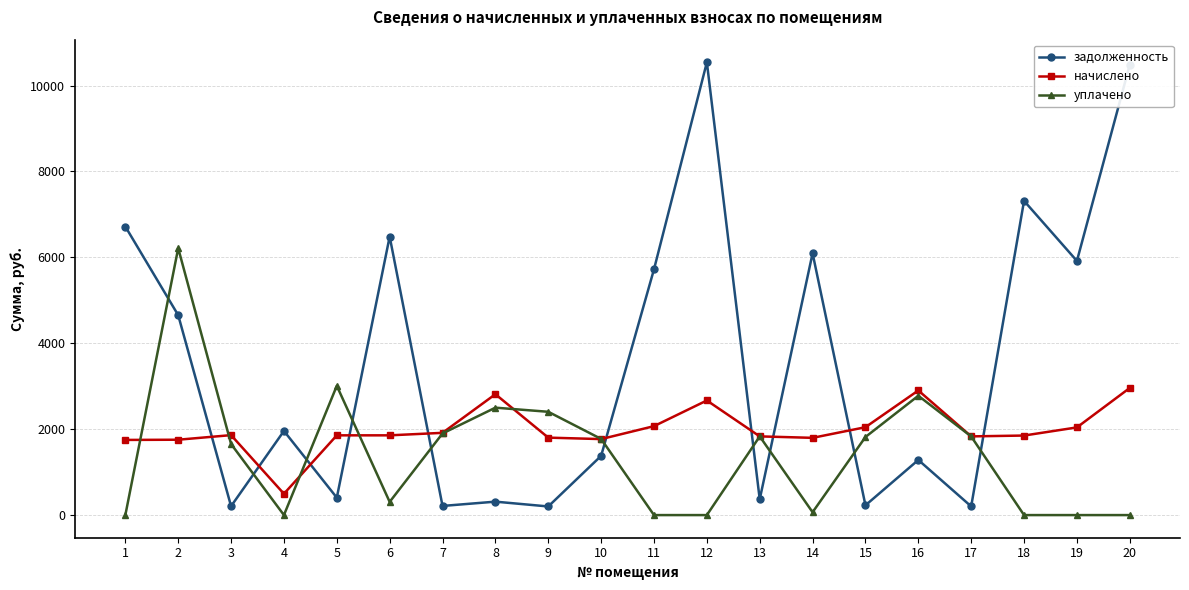

Is this an area chart (filled region under the line)?

No